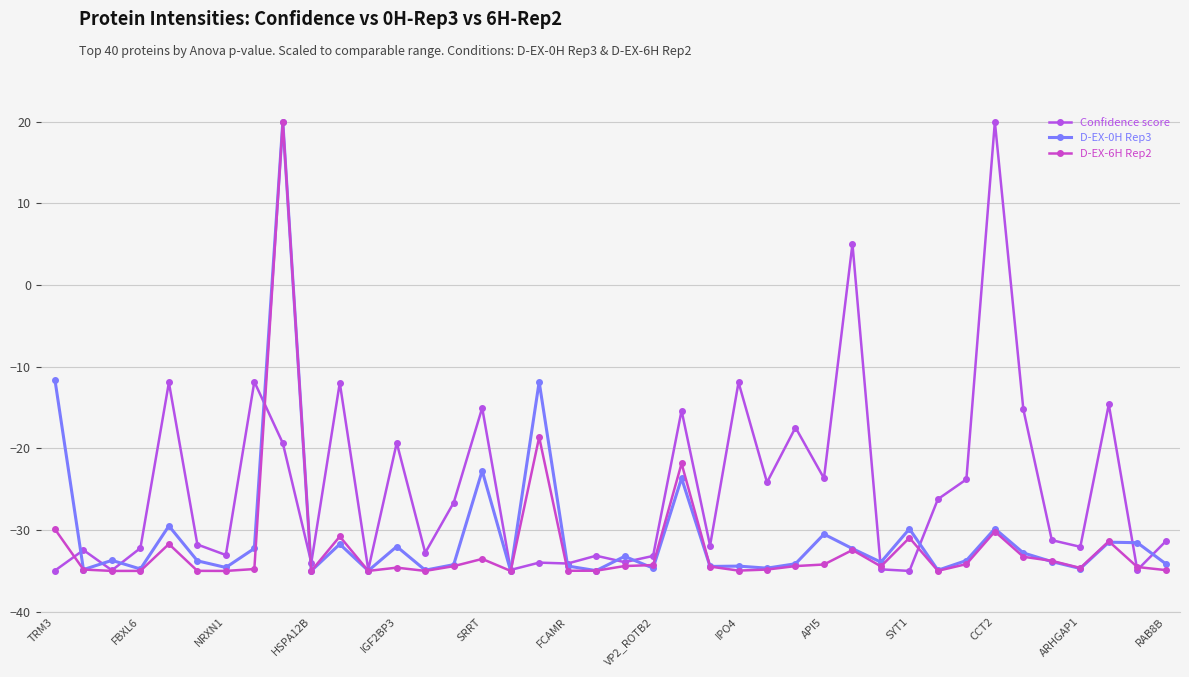

How many distinct data groups are displayed?

3